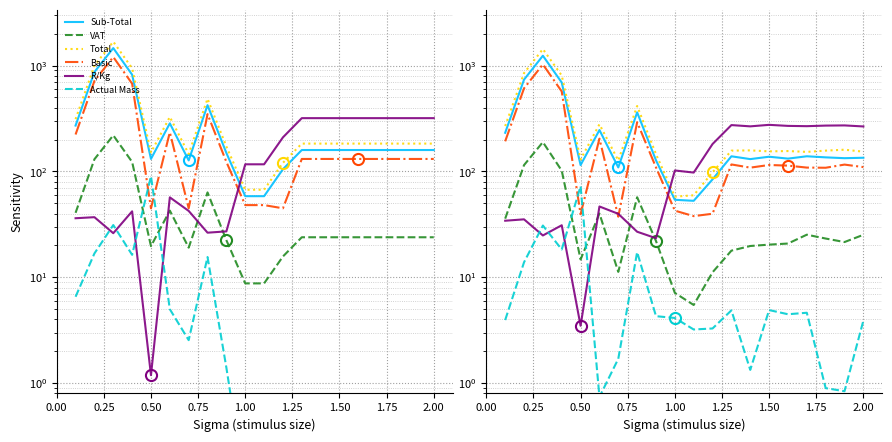

What are all the series names shown in the legend?

Sub-Total, VAT, Total, Basic, R/Kg, Actual Mass